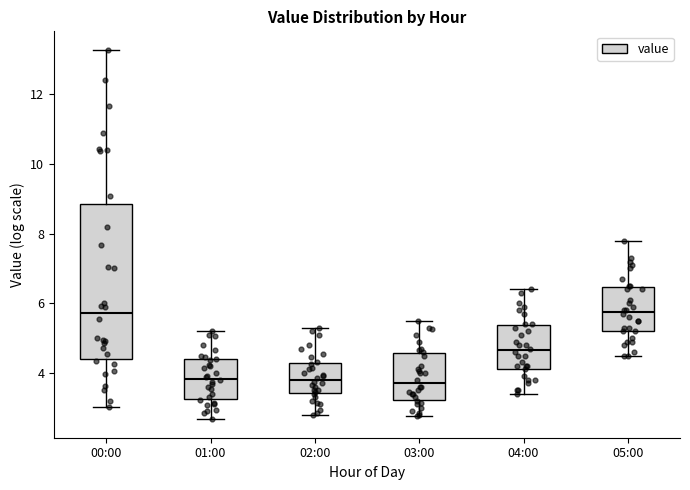

Comparing the boxes themselves (not the whiskers), which one is the tallest?

00:00